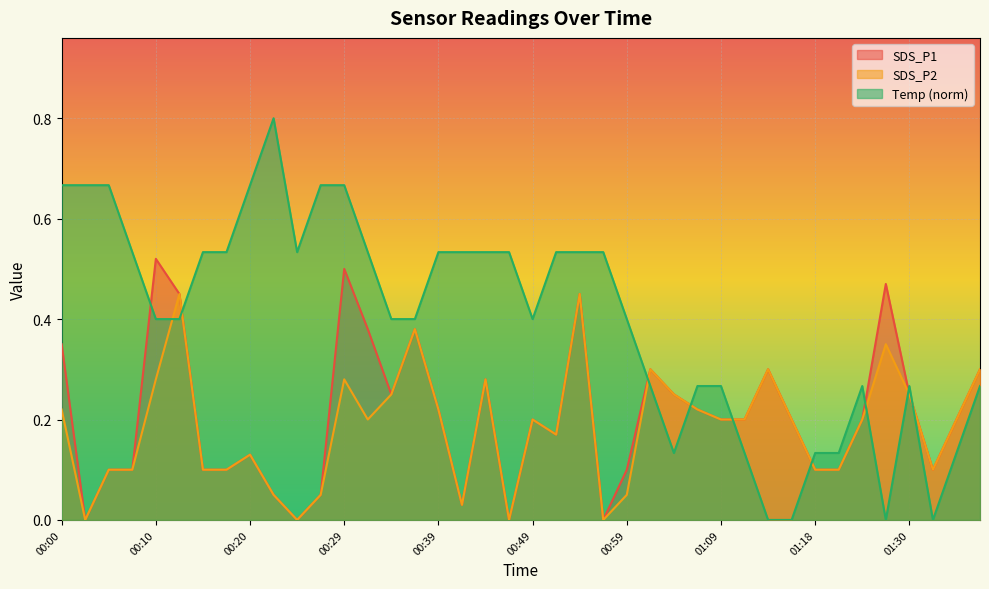

What is the label of the 23rd point from the right?

00:42